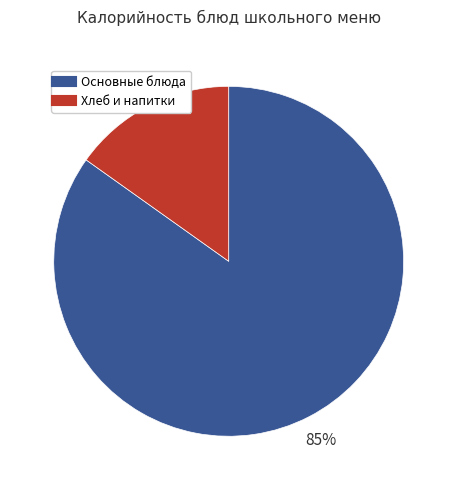

Is there a majority slice in this chart?

Yes